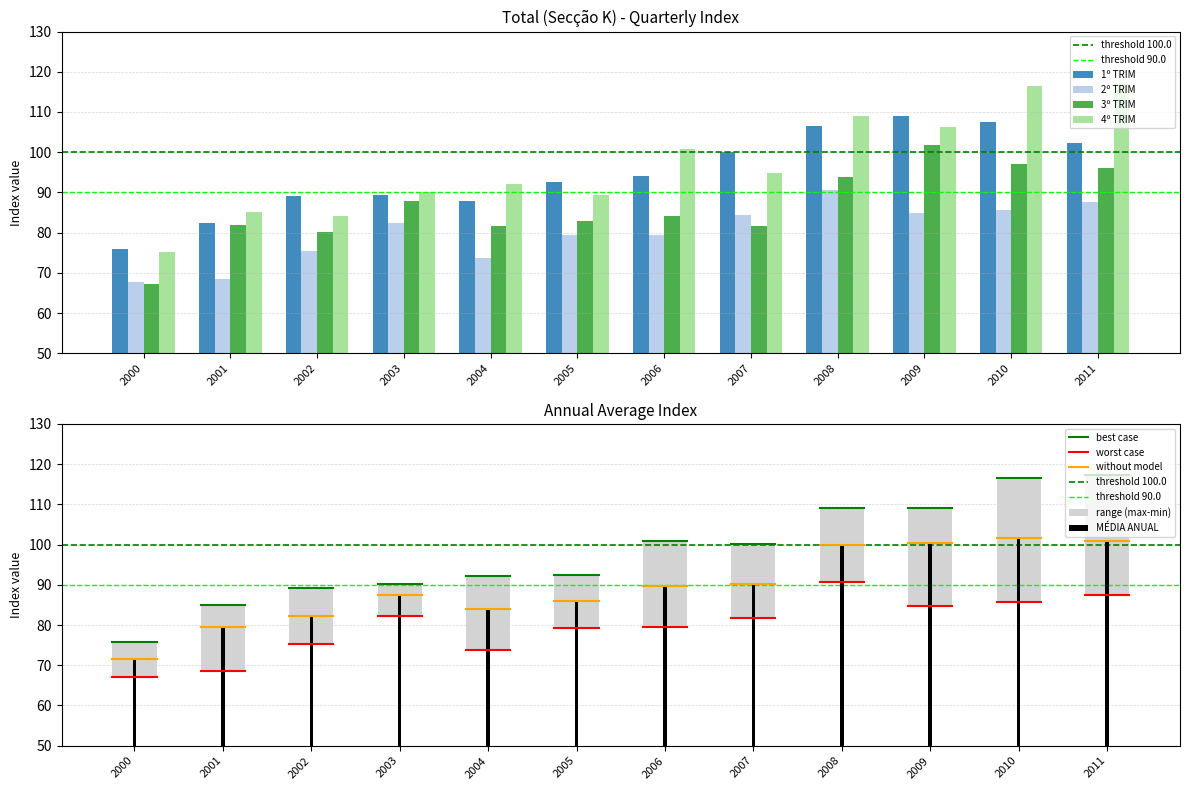

What is the spread (max minus min) of values at 2009?

24.2